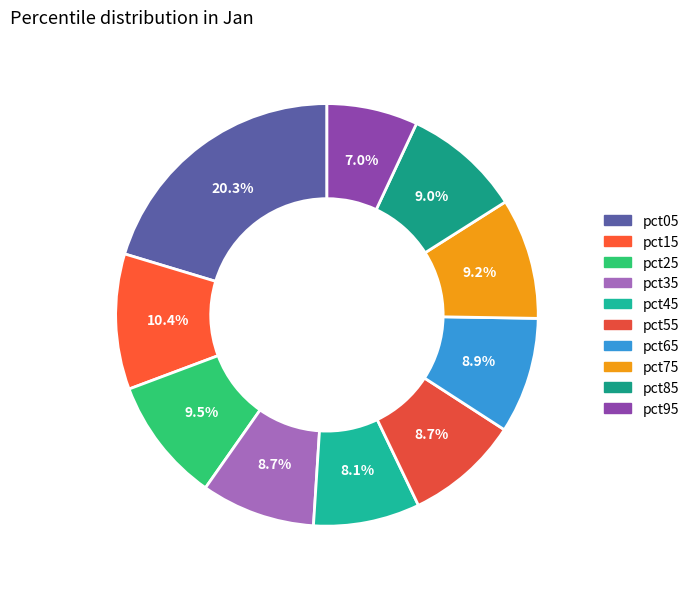

How many slices are in this pie chart?

10